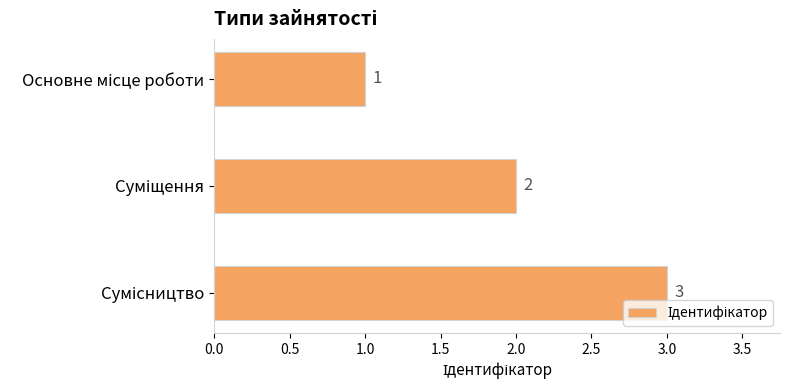

What is the greatest value displayed?

3